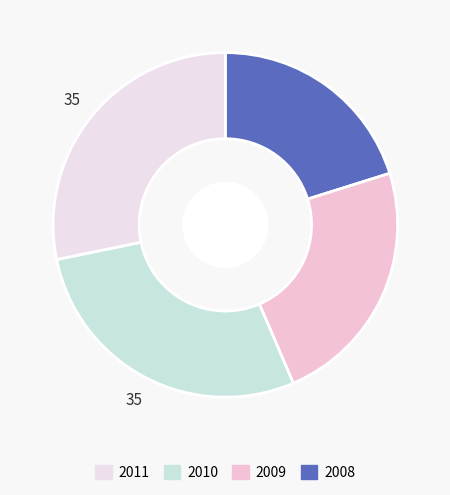

Rank the categories by value from highest to lowest.

2010, 2011, 2009, 2008